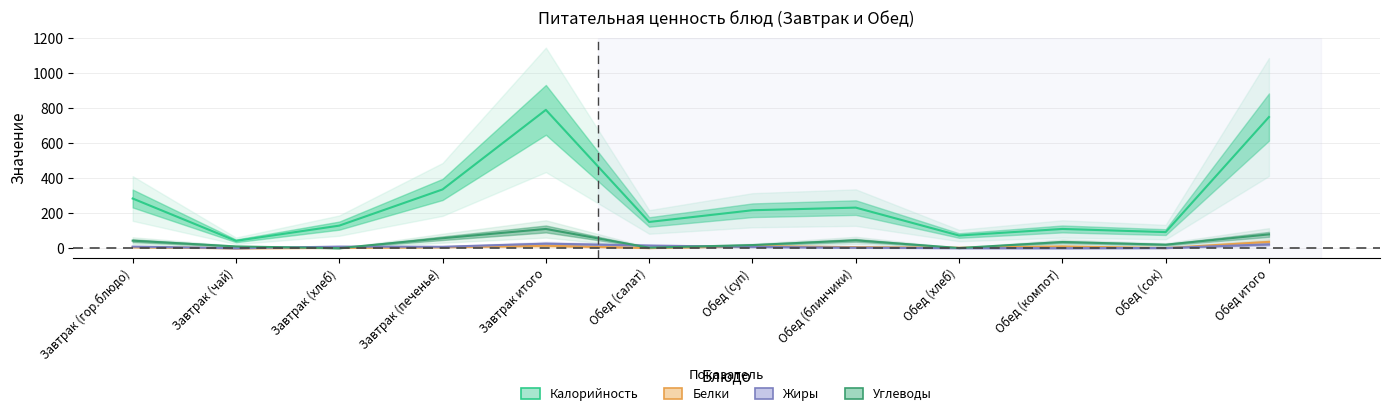

What is the minimum value for Калорийность?

42.0